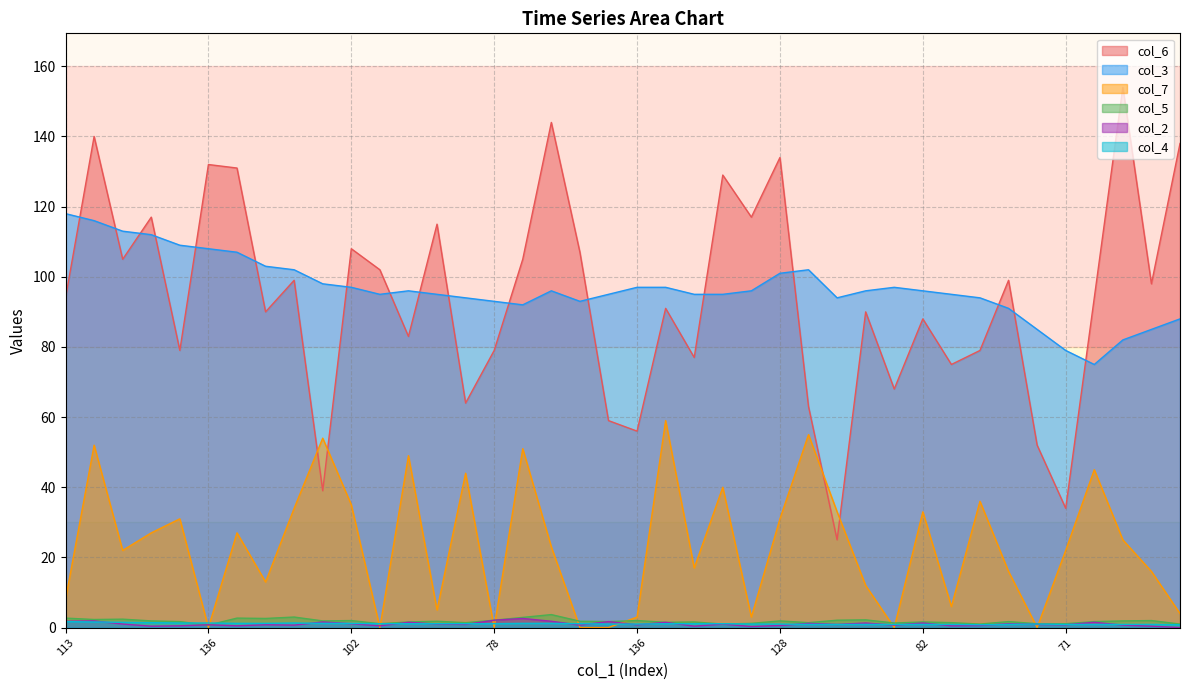

How many data points in col_5 are above 1?

36